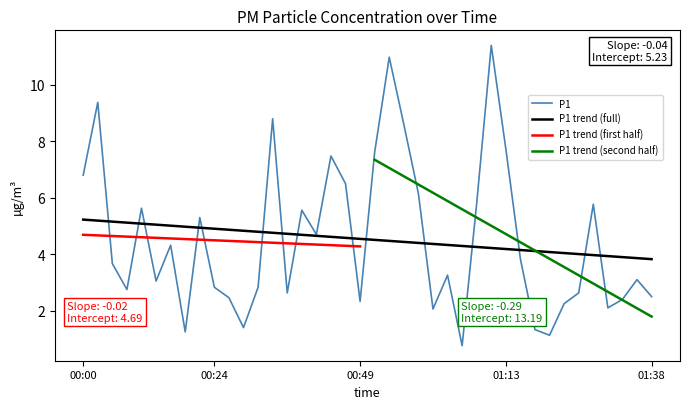

Reading left to right, list all the values displayed in this chart.

6.8	9.4	3.7	2.8	5.6	3.0	4.3	1.2	5.3	2.8	2.5	1.4	2.8	8.8	2.6	5.6	4.7	7.5	6.5	2.3	7.6	11.0	8.6	6.2	2.1	3.3	0.8	5.8	11.4	7.7	3.8	1.3	1.1	2.2	2.6	5.8	2.1	2.4	3.1	2.5